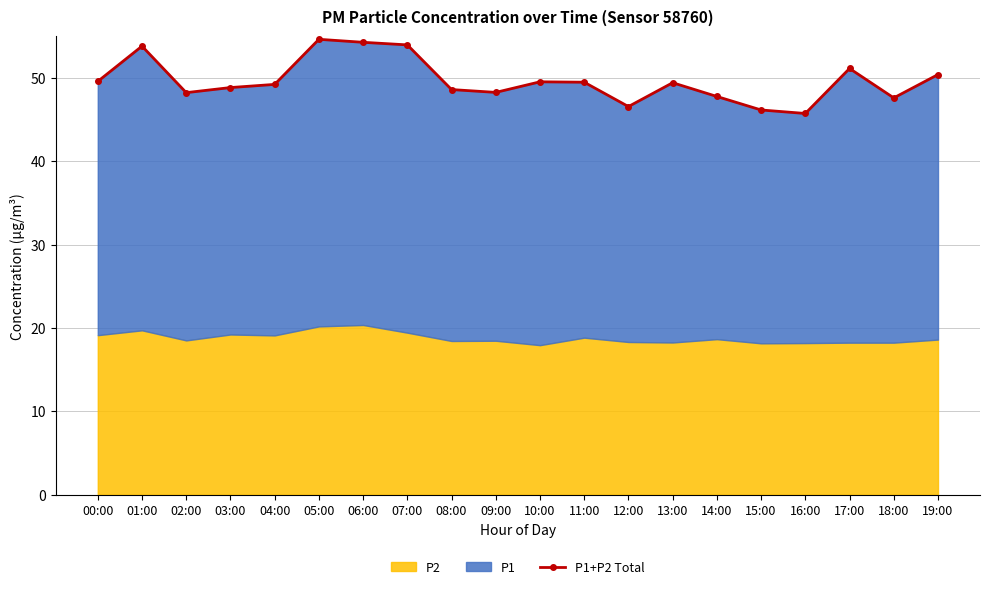

Does the chart have visible grid lines?

Yes